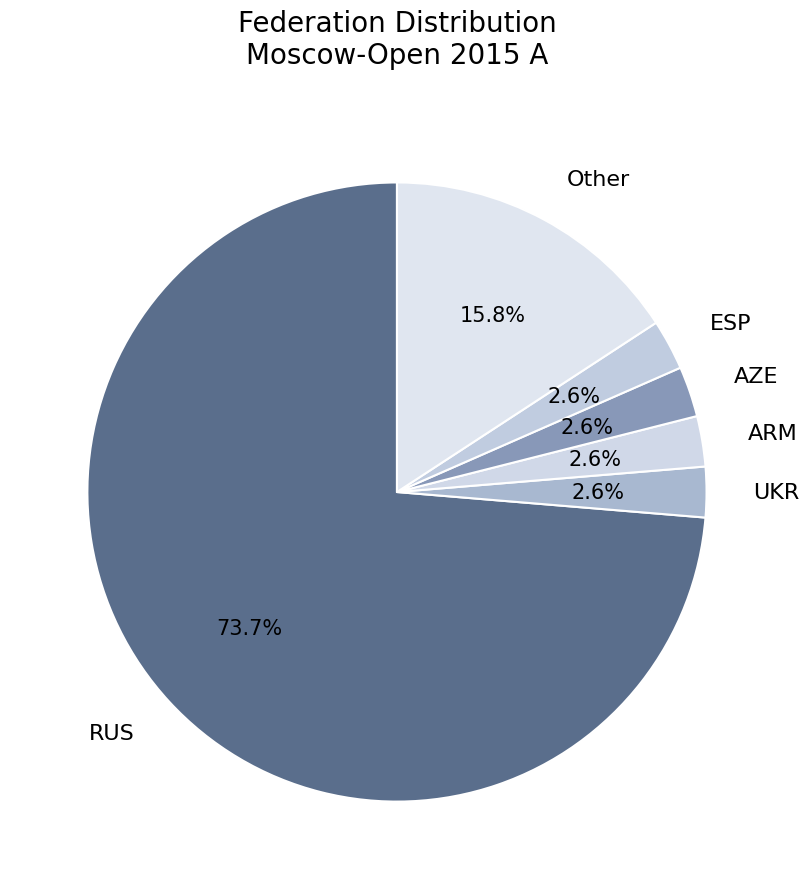

What is the largest slice in the pie chart?

RUS